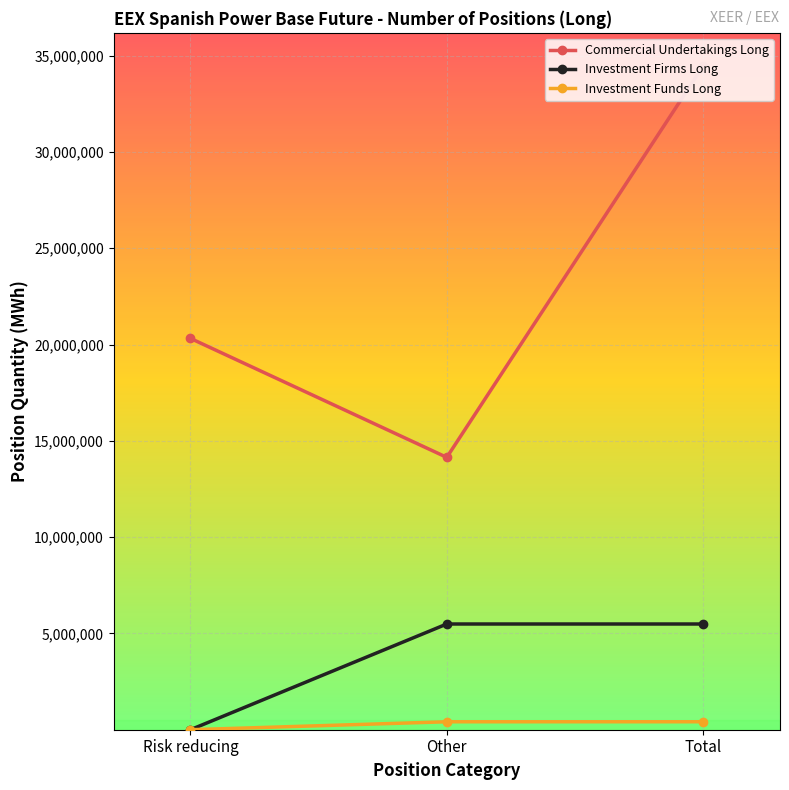

True or false: Investment Firms Long has a value of 5489157 at Total.

True